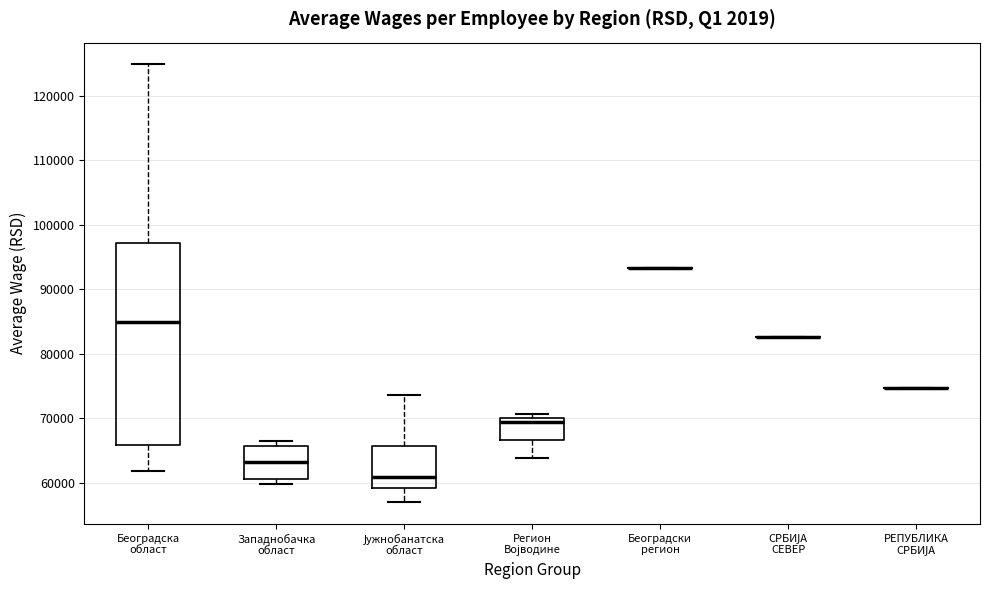

Where does the median line of the box for Западнобачка област sit on the y-axis? The values are not printed on the chart, so give them approximately, as read against the axis.

63000